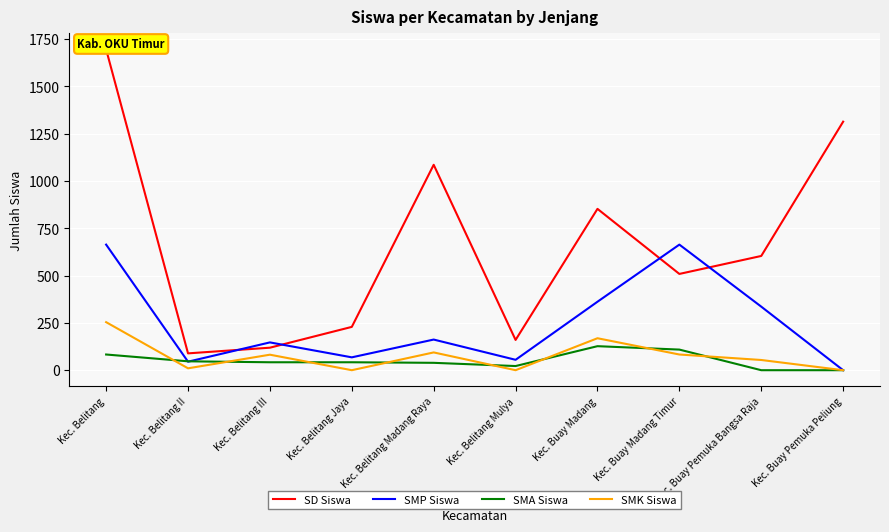

True or false: SMK Siswa and SMP Siswa intersect in this chart.

False